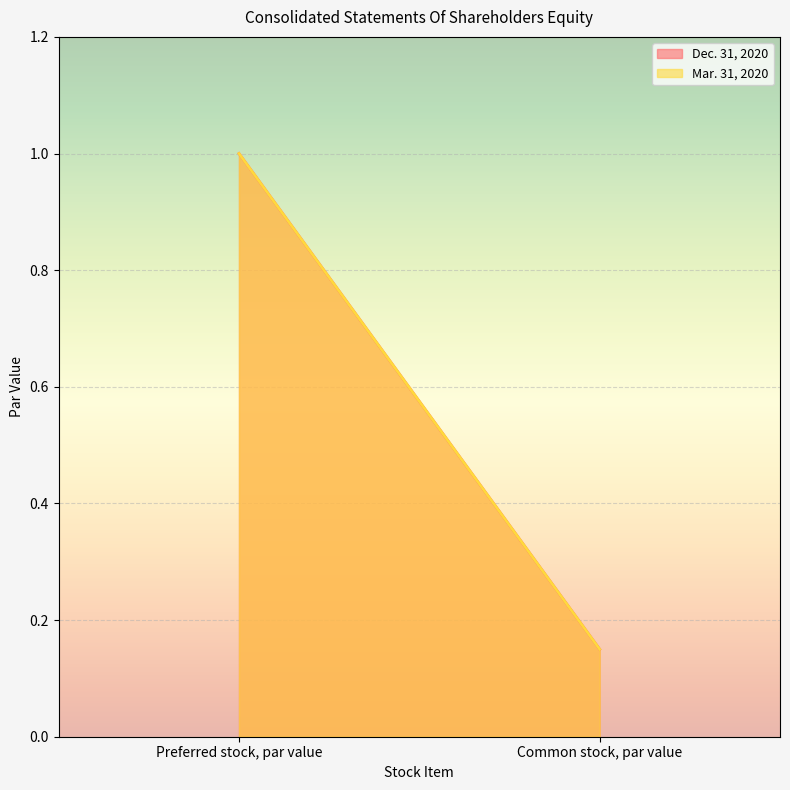

List the labels in order of Mar. 31, 2020 value, smallest first.

Common stock, par value, Preferred stock, par value